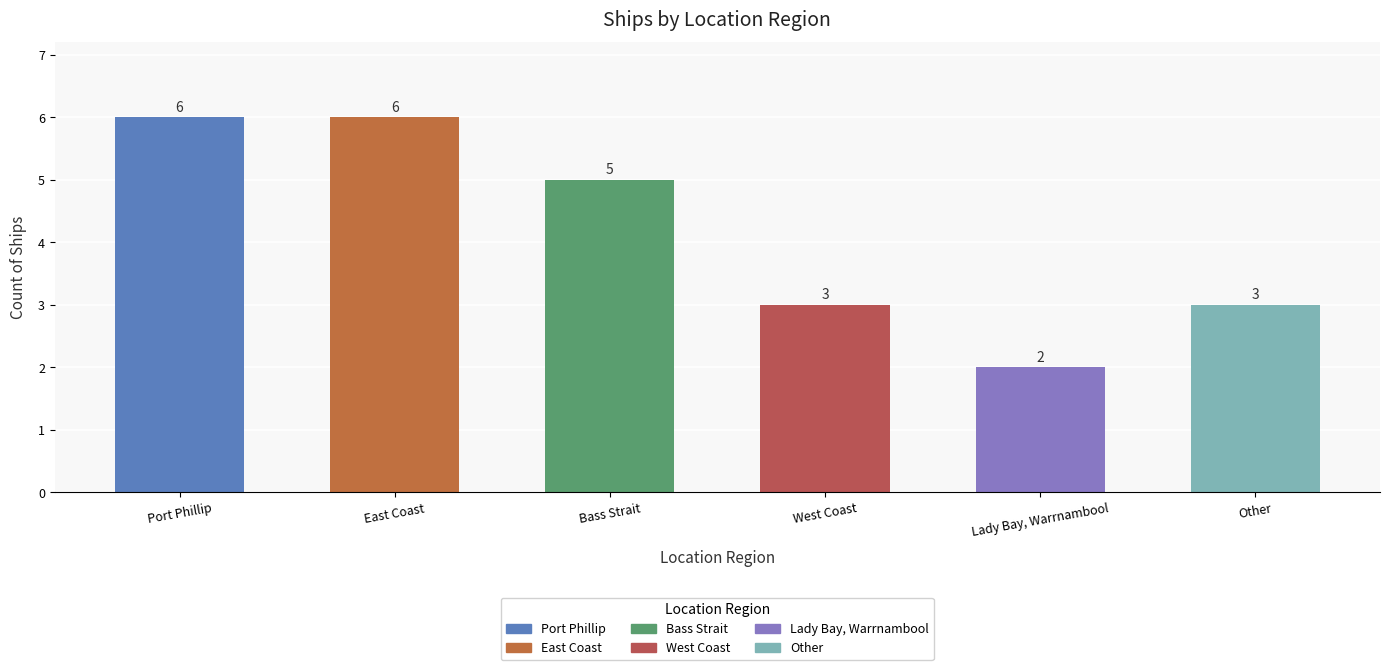

How many data points does each series have?

6